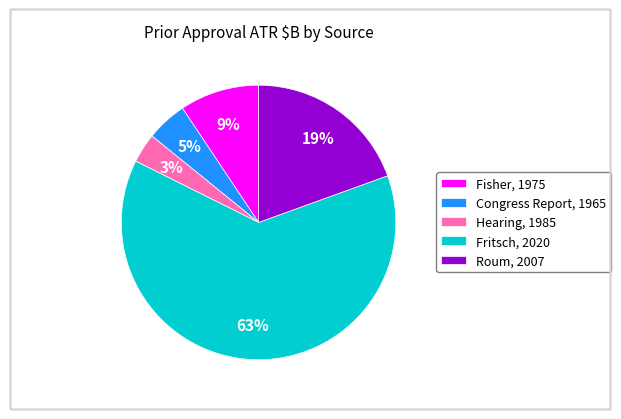

To the nearest percent, what is the average slice percentage?

20%